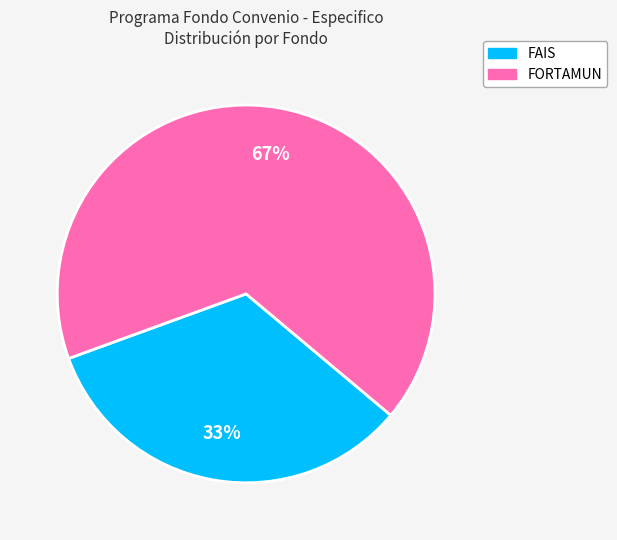

To the nearest percent, what percentage of the pie is FORTAMUN?

67%